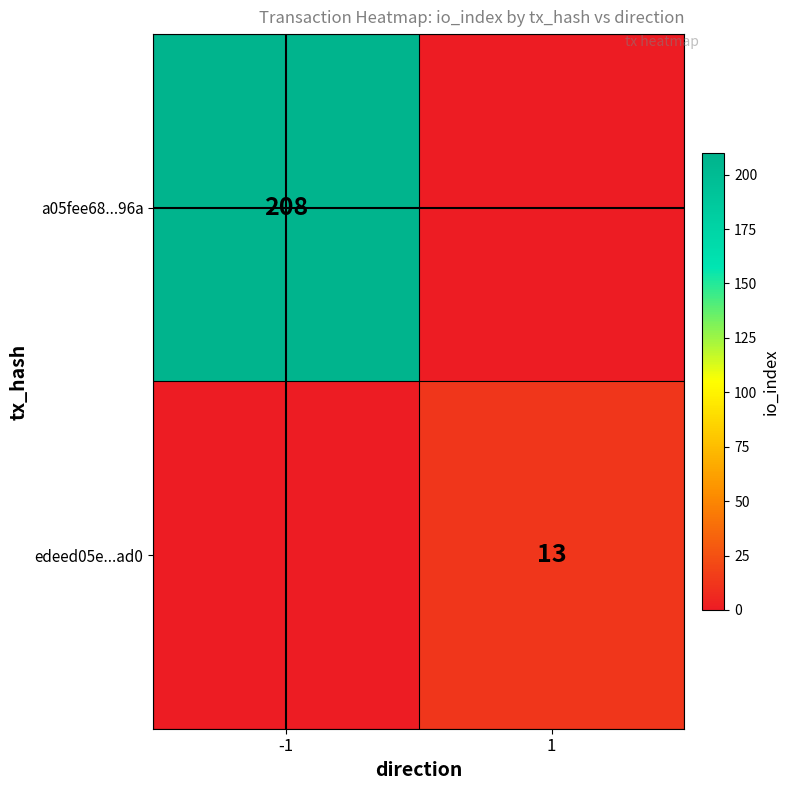

List the series in order of their peak value, highest first.

a05fee68...96a, edeed05e...ad0